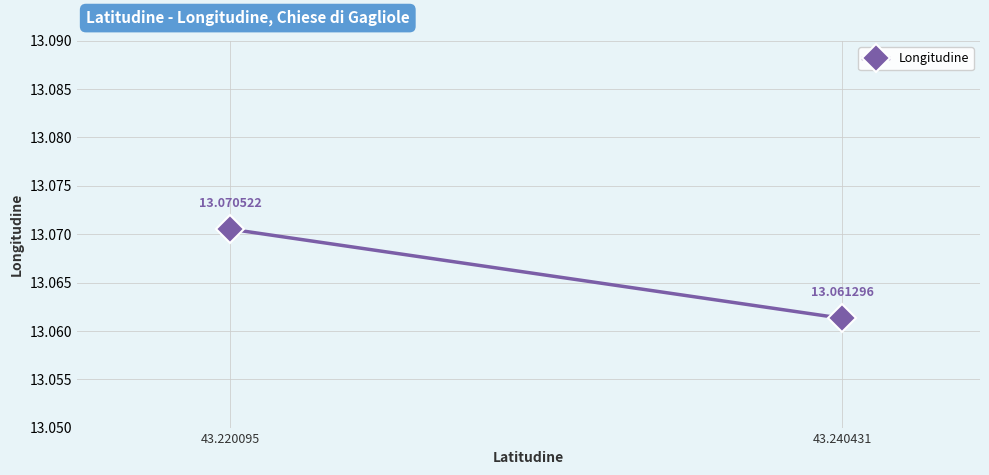

Is this an area chart (filled region under the line)?

No